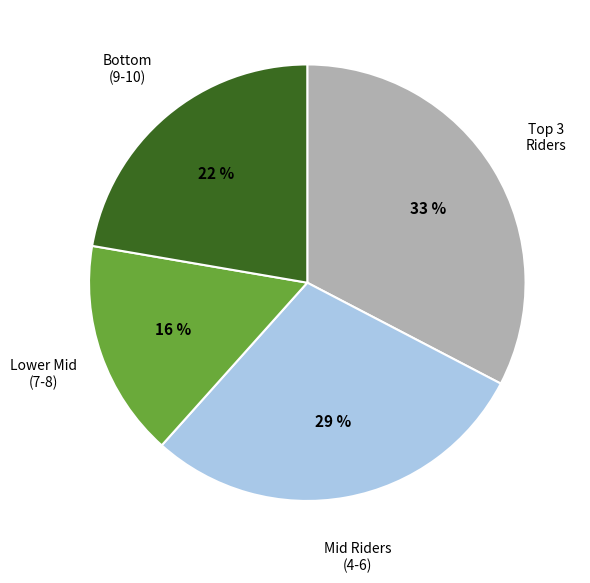

Is there any slice that represents more than half of the pie?

No